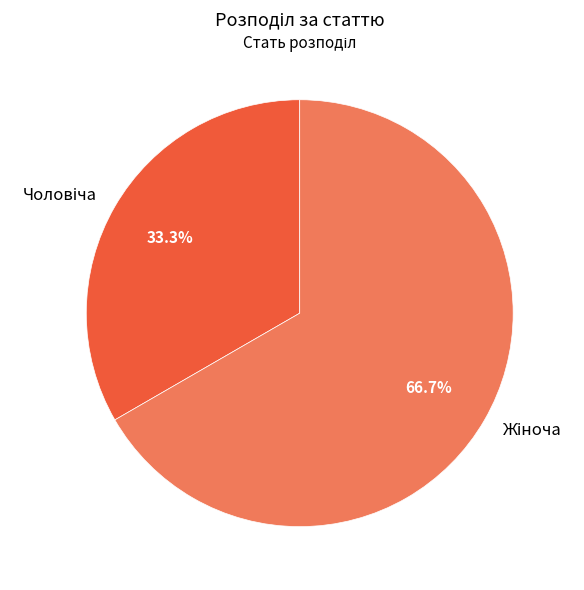

Is there a majority slice in this chart?

Yes